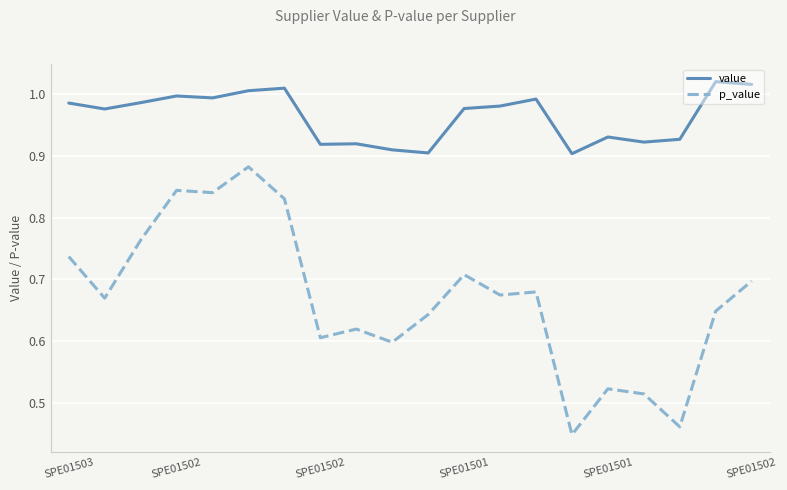

List the series in order of their overall mean, highest first.

value, p_value